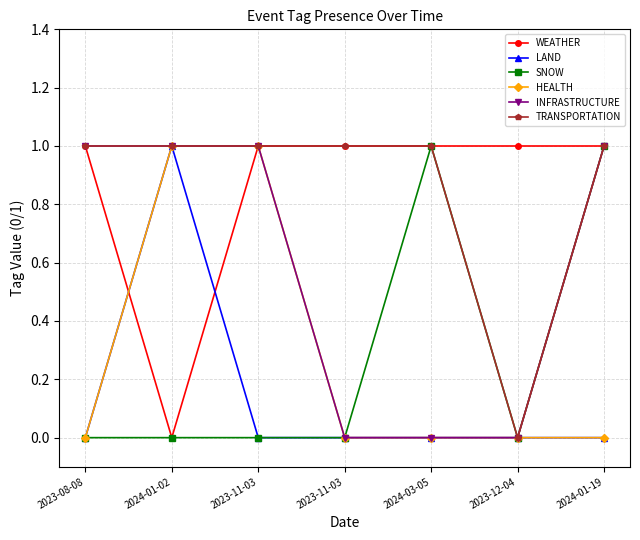

What is the spread (max minus min) of values at 2024-01-02?

1